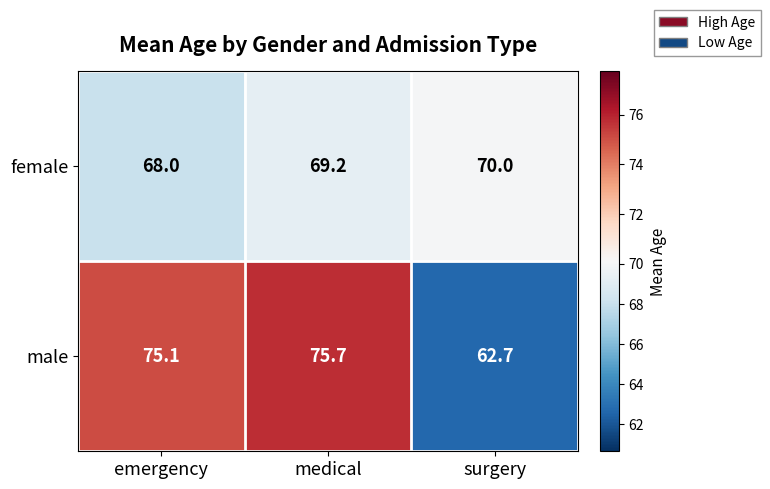

True or false: male has a value of 119.3 at emergency.

False